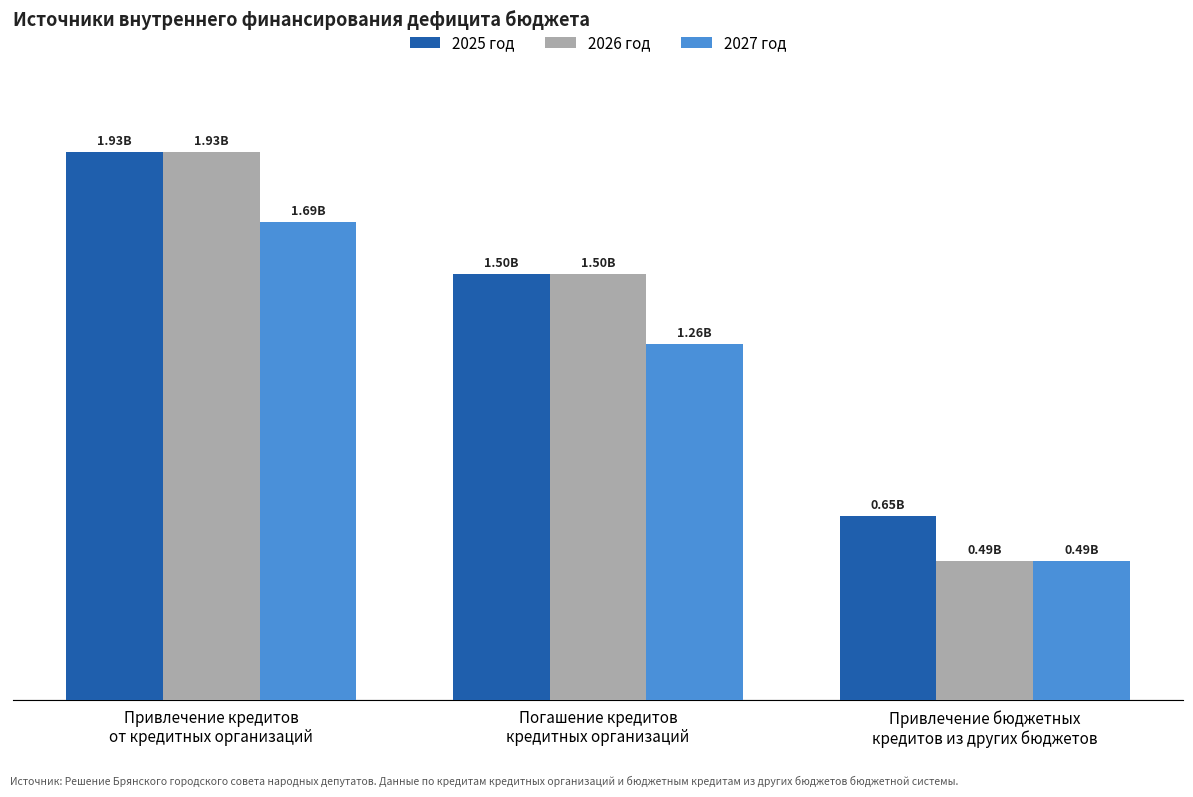

True or false: 2026 год has a value of 234542137 at Привлечение бюджетных
кредитов из других бюджетов.

False